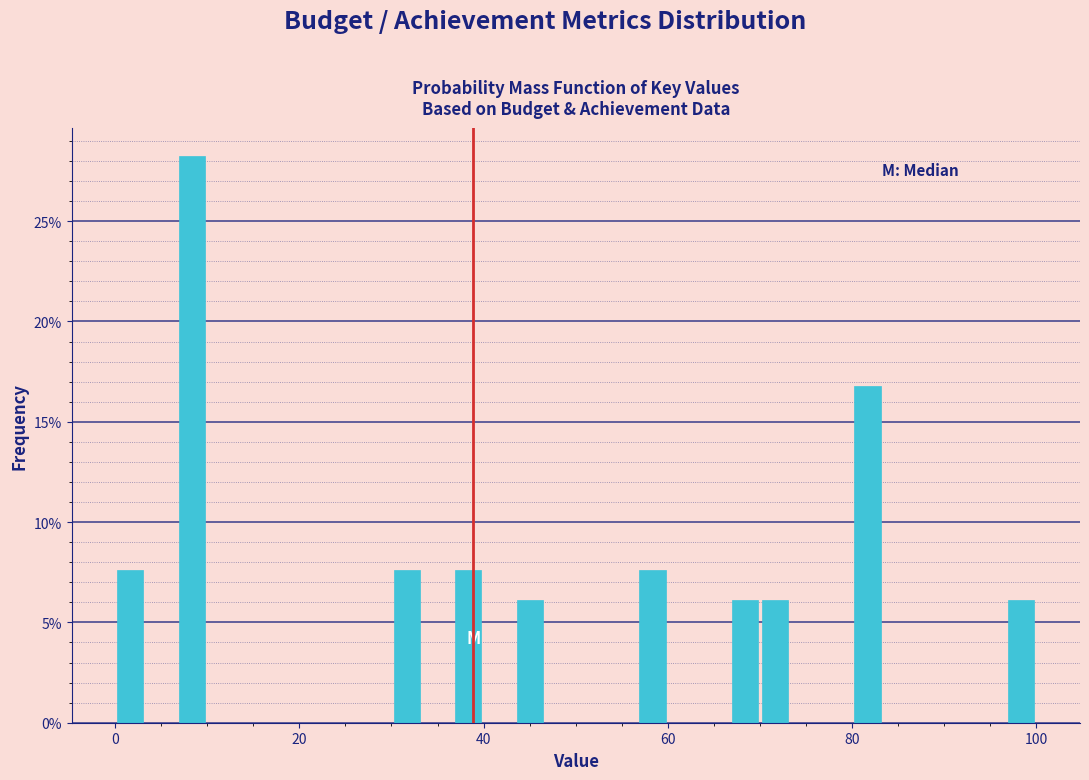

Around what value on the x-axis is the tallest bar? Give the approximate position of its centre, as read against the axis.

8